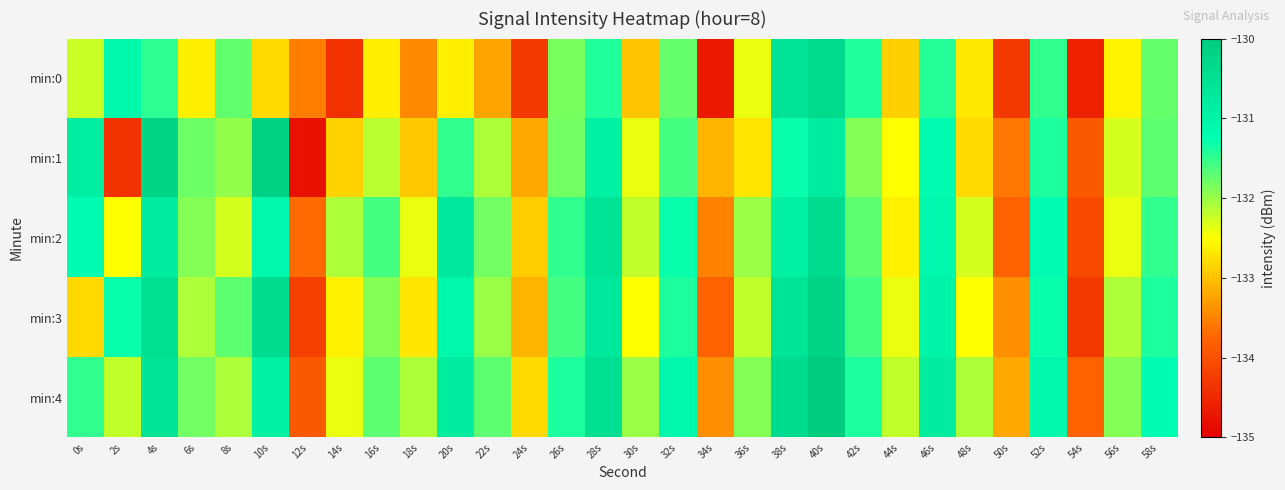

Rank the series at 38s from lowest to highest value.

min:1, min:2, min:3, min:0, min:4